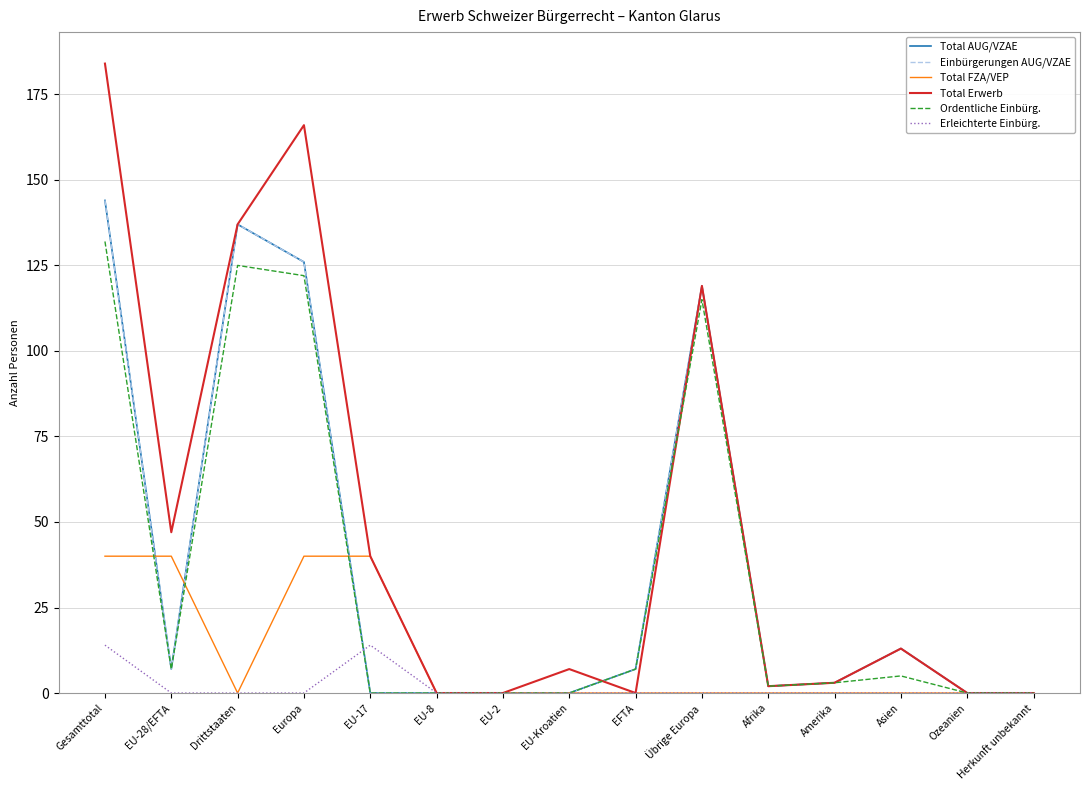

Rank the series at EFTA from lowest to highest value.

Total FZA/VEP, Total Erwerb, Erleichterte Einbürg., Total AUG/VZAE, Einbürgerungen AUG/VZAE, Ordentliche Einbürg.